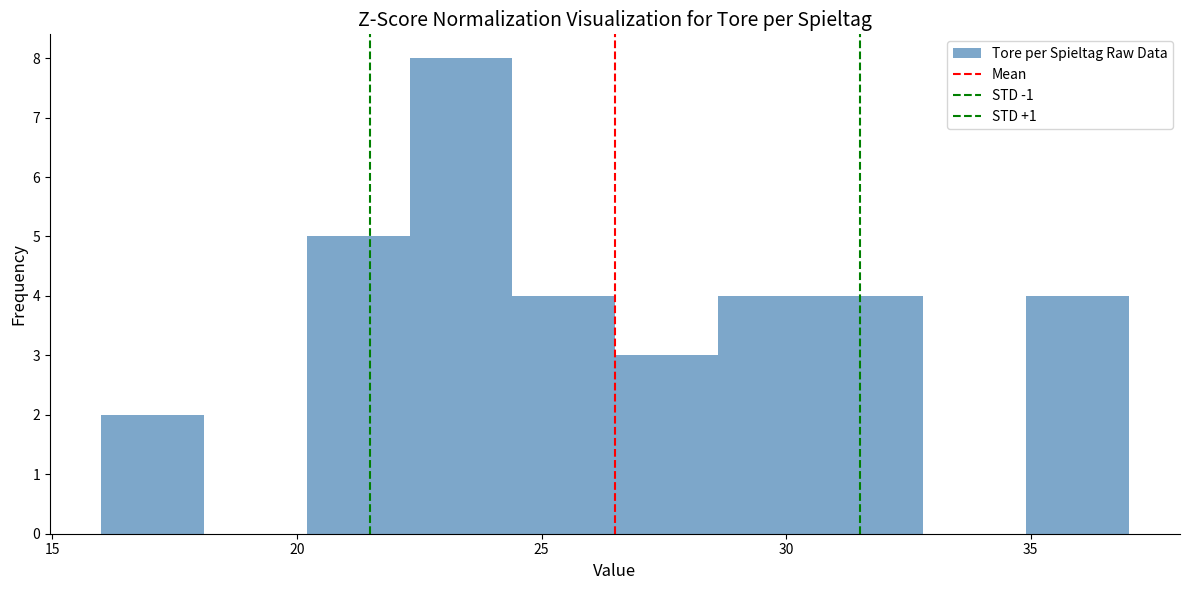

Over which range of the x-axis is the bar tallest?

22.3 to 24.4